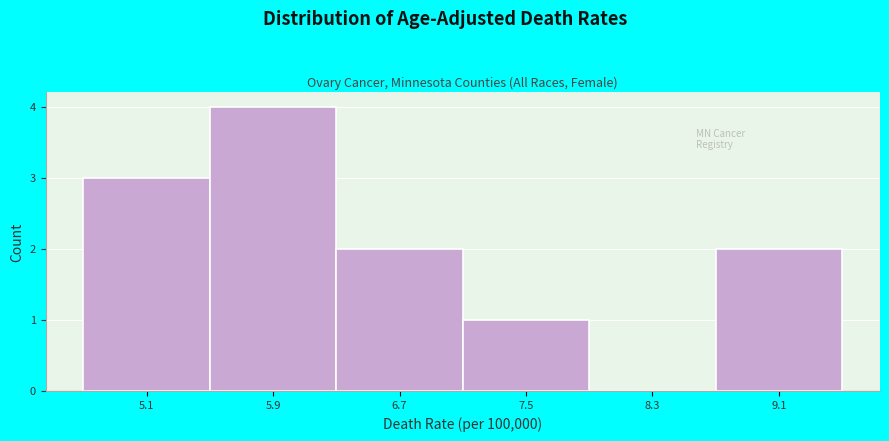

What is the height of the bar covering 7.1 to 7.9 on the x-axis? Neither the bar edges nor the heights are printed on the chart, so give them approximately, as read against the axes.

1